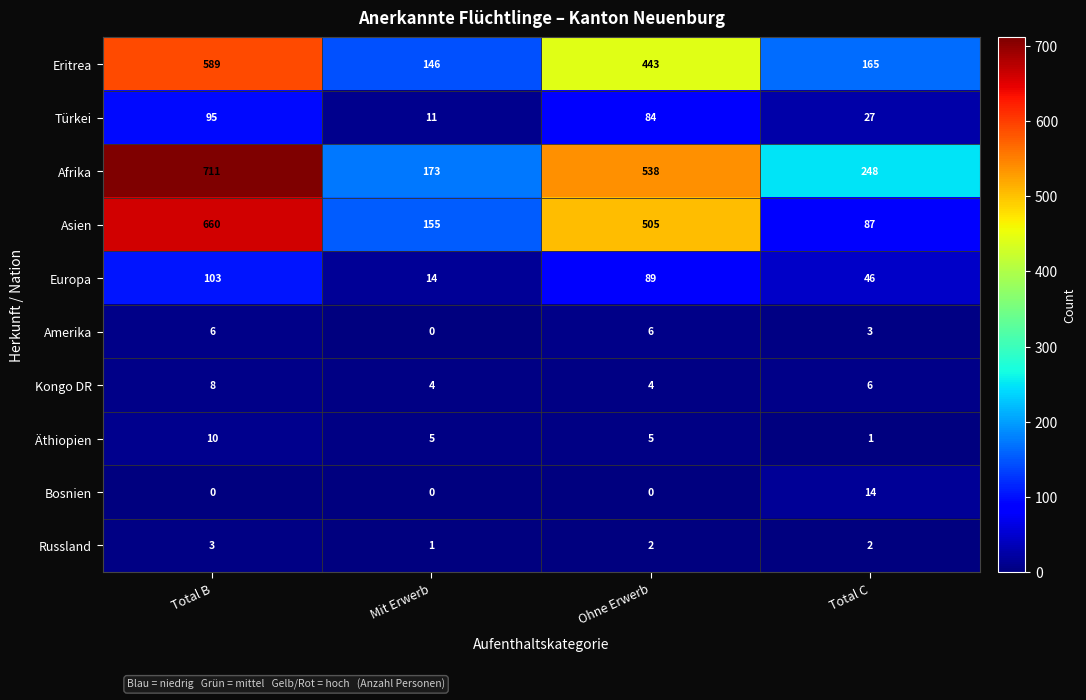

At how many categories does at least one series exceed 361?

2